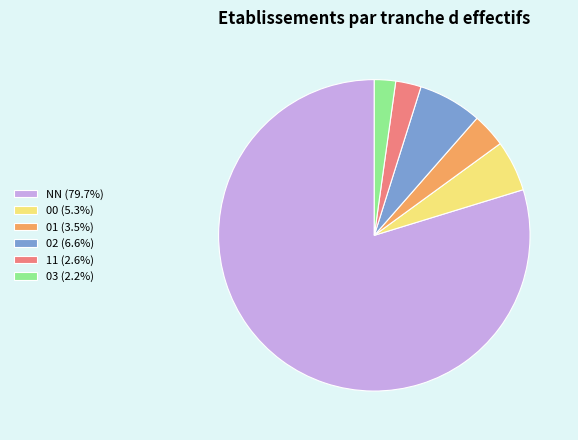

What is the ratio of the value at NN (79.7%) to the value at 11 (2.6%)?

30.2